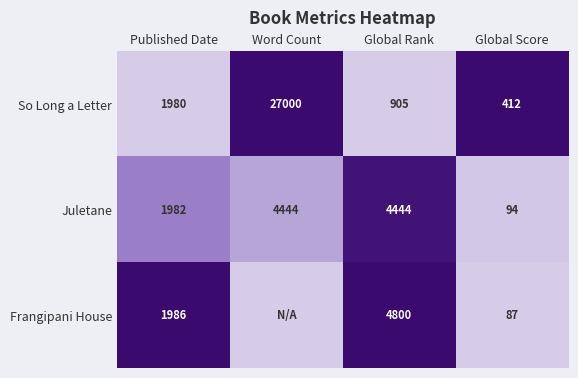

What is the total value across all series at Global Score?

593